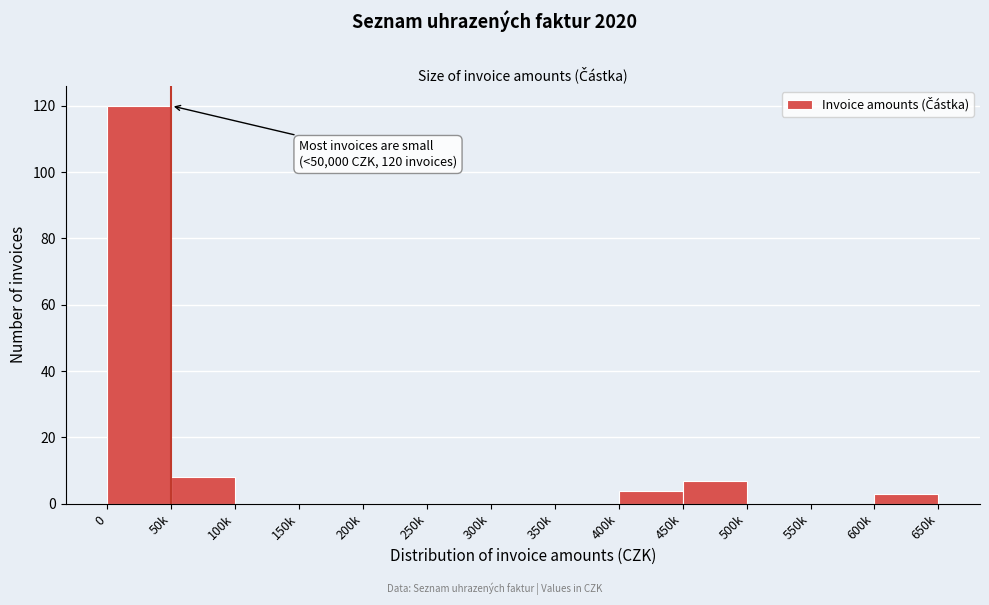

Reading right to left, what are all the values shown in this chart?

600k=3	550k=0	500k=0	450k=7	400k=4	350k=0	300k=0	250k=0	200k=0	150k=0	100k=0	50k=8	0=120